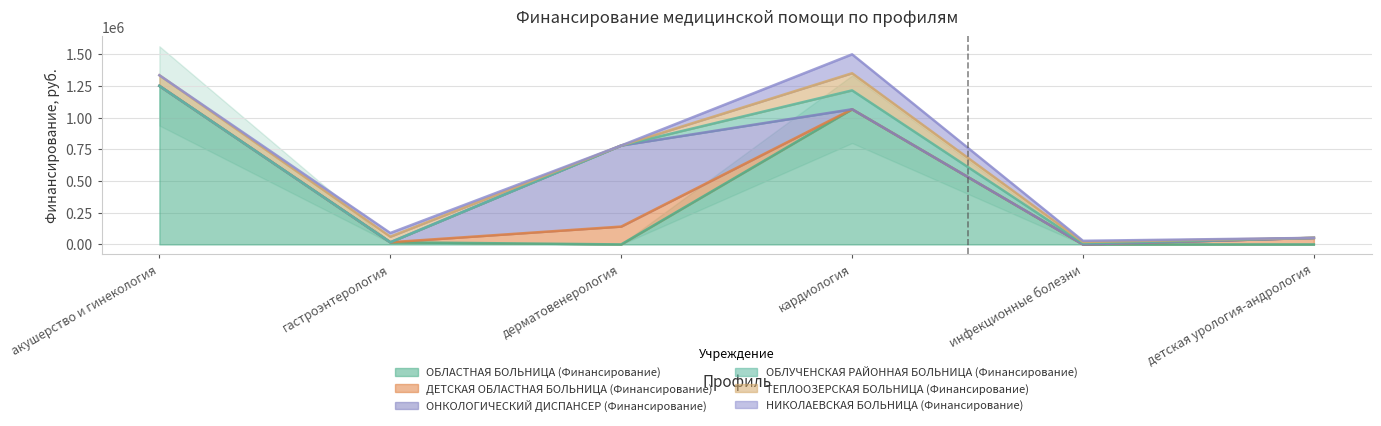

What is the spread (max minus min) of values at кардиология?

1067104